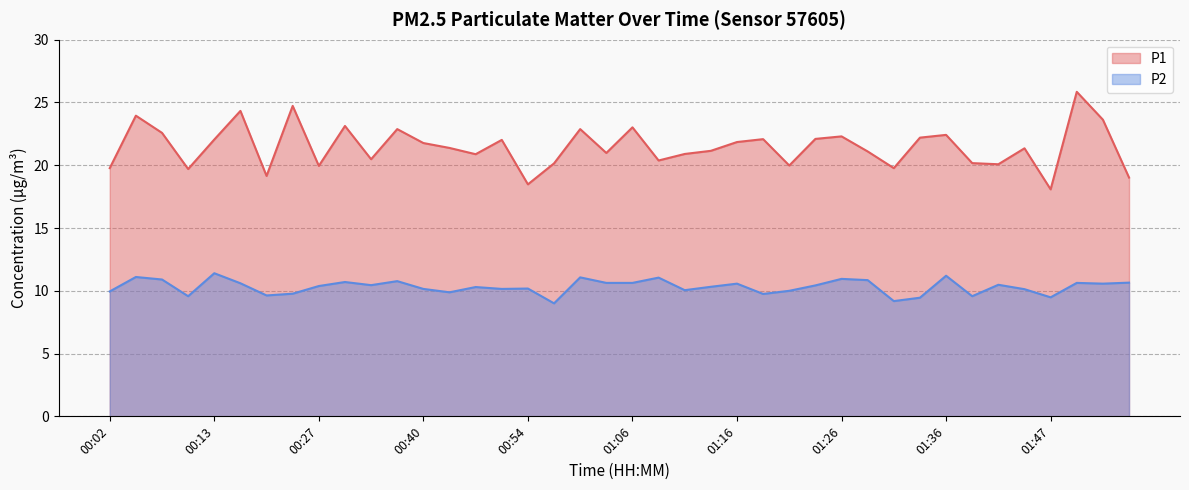

What is the label of the 11th point from the right?

01:29